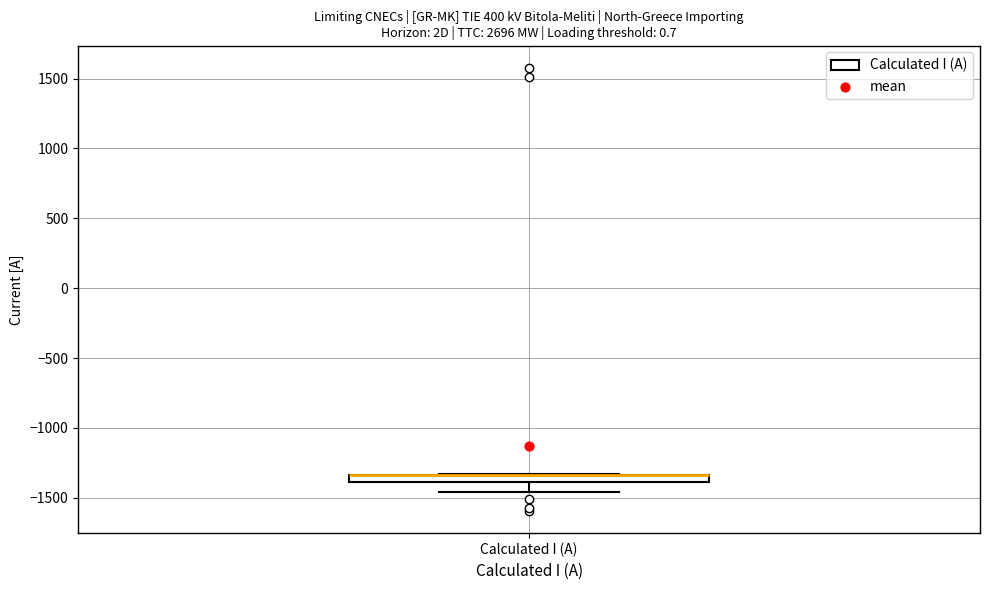

Where does the lower whisker of the box for Calculated I (A) end on the y-axis? The values are not printed on the chart, so give them approximately, as read against the axis.

-1450